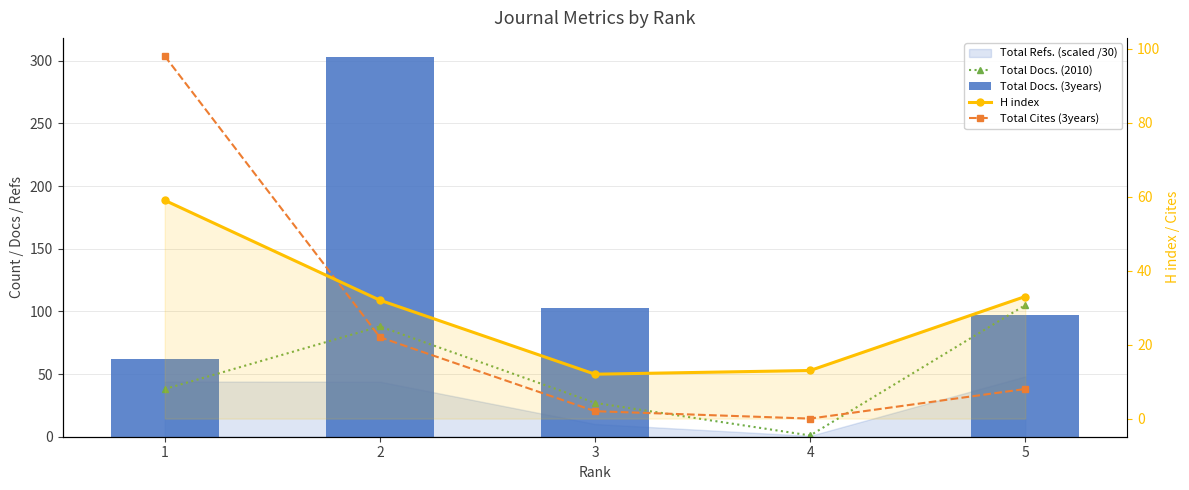

Is it true that Total Docs. (3years) equals 303 at 2?

True